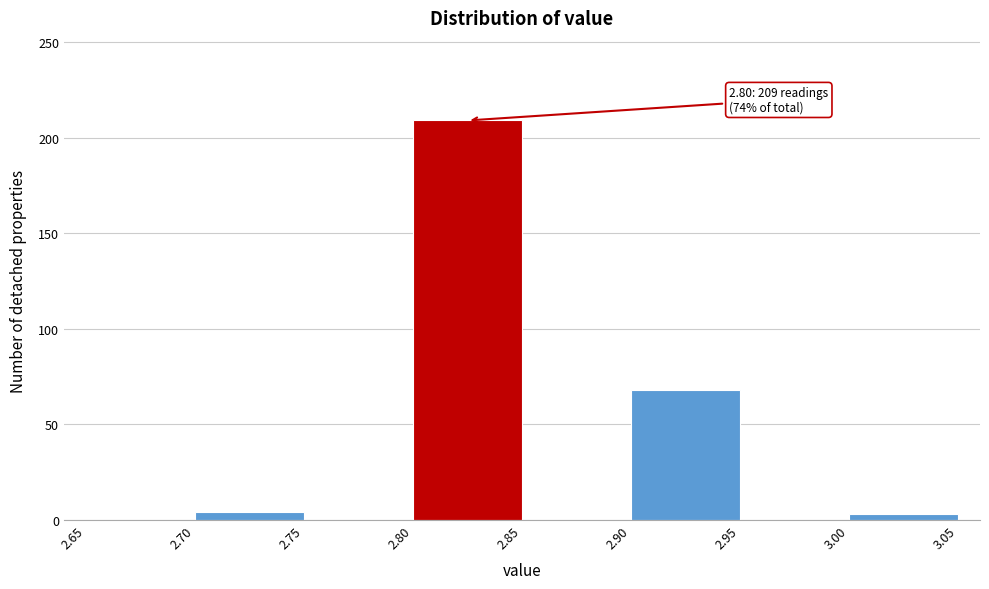

Which range on the x-axis has the tallest bar?

2.80 to 2.85